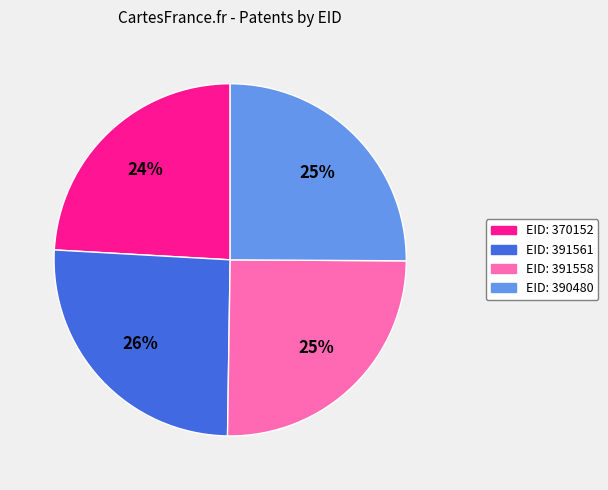

Does EID: 391561 account for over 50% of the chart?

No